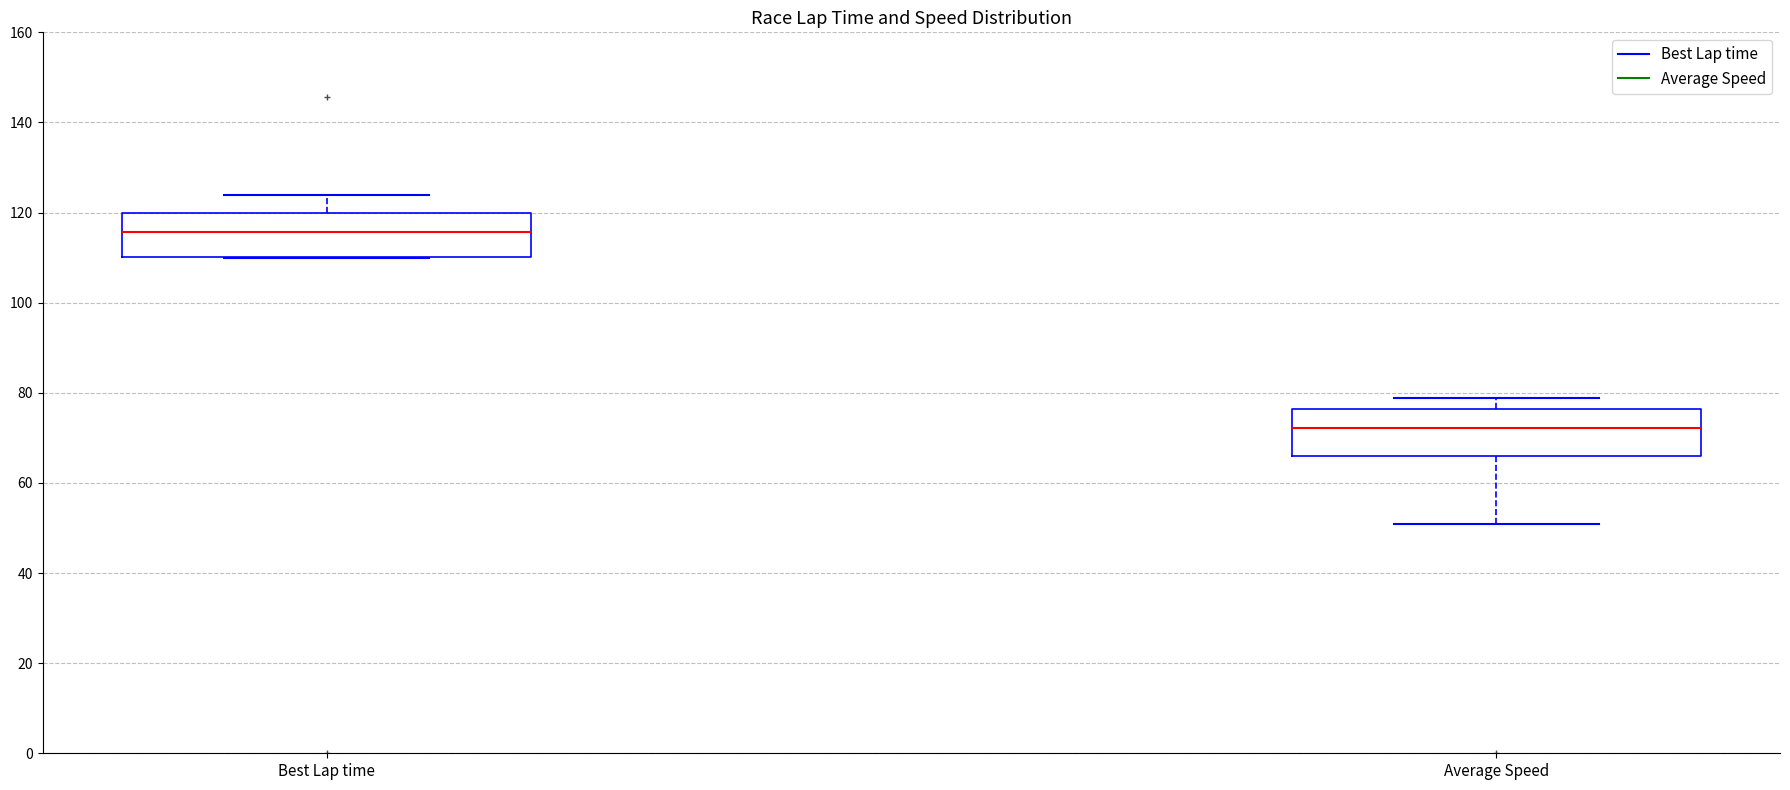

Where does the upper whisker of the box for Best Lap time end on the y-axis? The values are not printed on the chart, so give them approximately, as read against the axis.

124